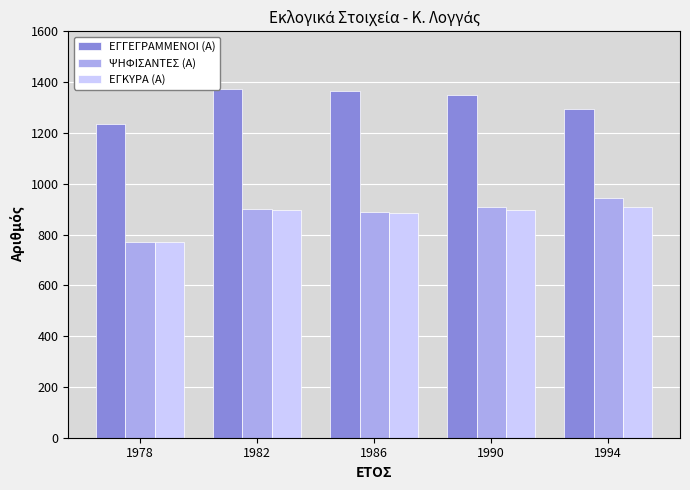

What is the difference between the highest and lowest values at 1986?

479